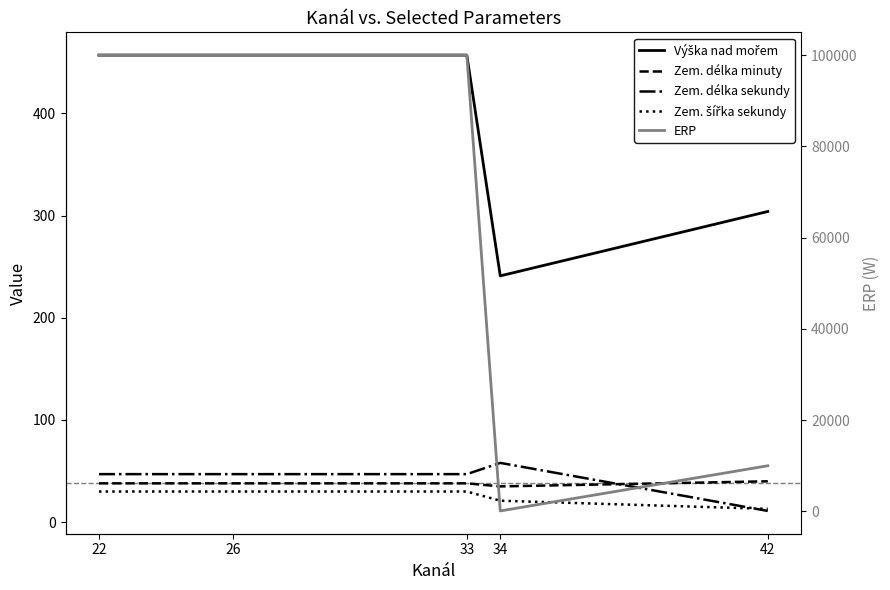

What is the sum of the Zem. délka sekundy values at 26 and 34?

105